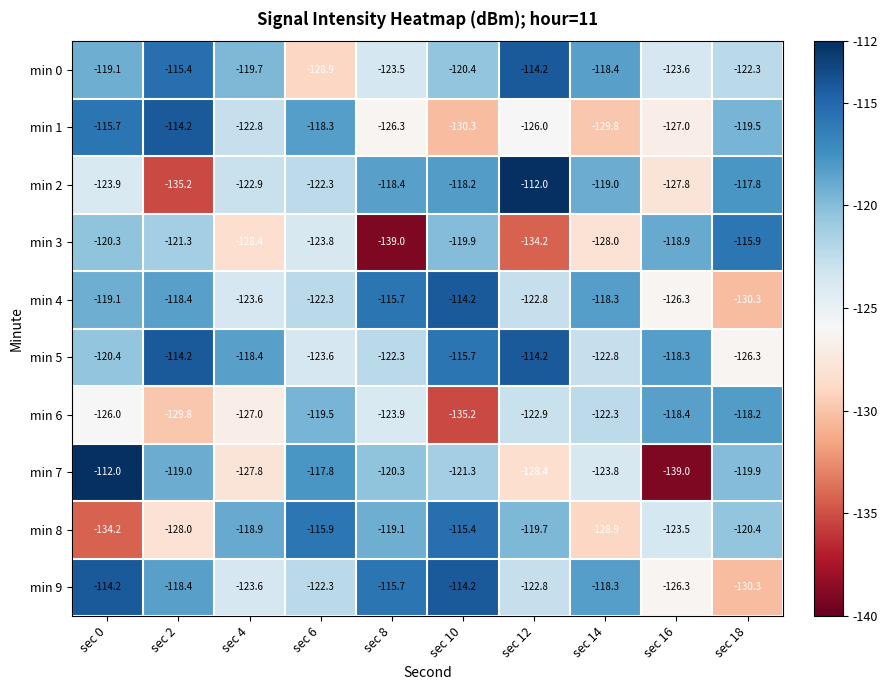

Which series has the largest total across all categories?

min 5